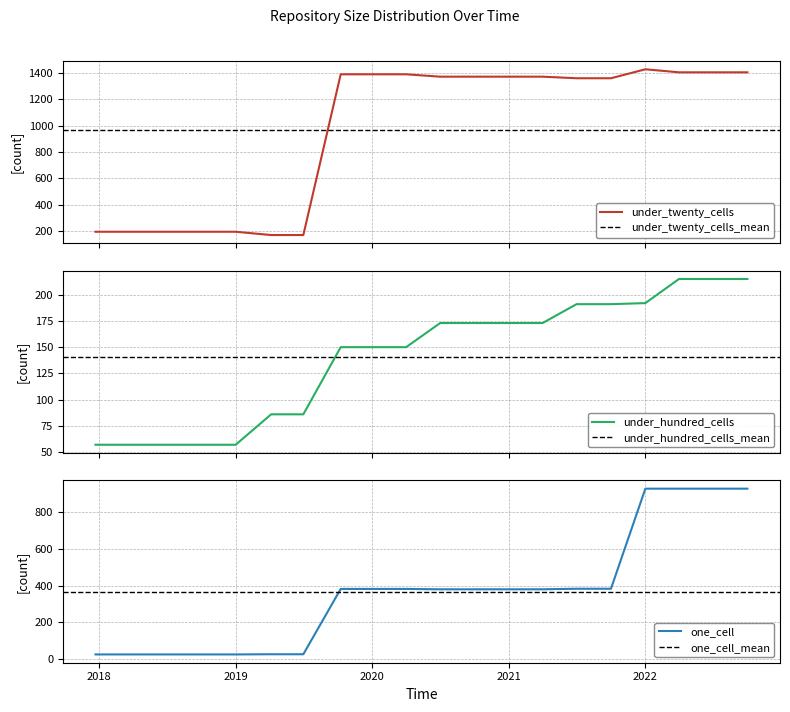

What is the label of the 7th point from the right?

2021-04-01